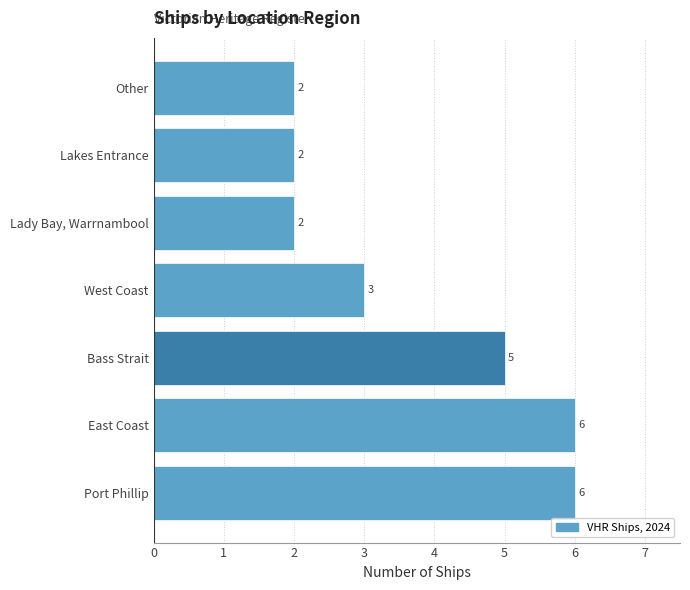

The value at Bass Strait is 5. True or false?

True